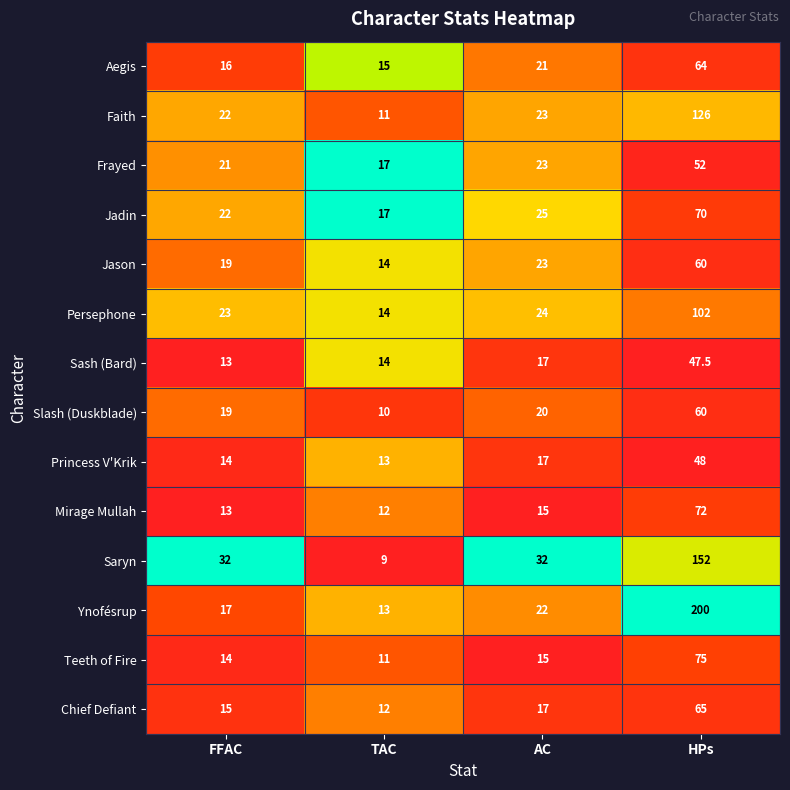

Is it true that Jason equals 33.8 at AC?

False